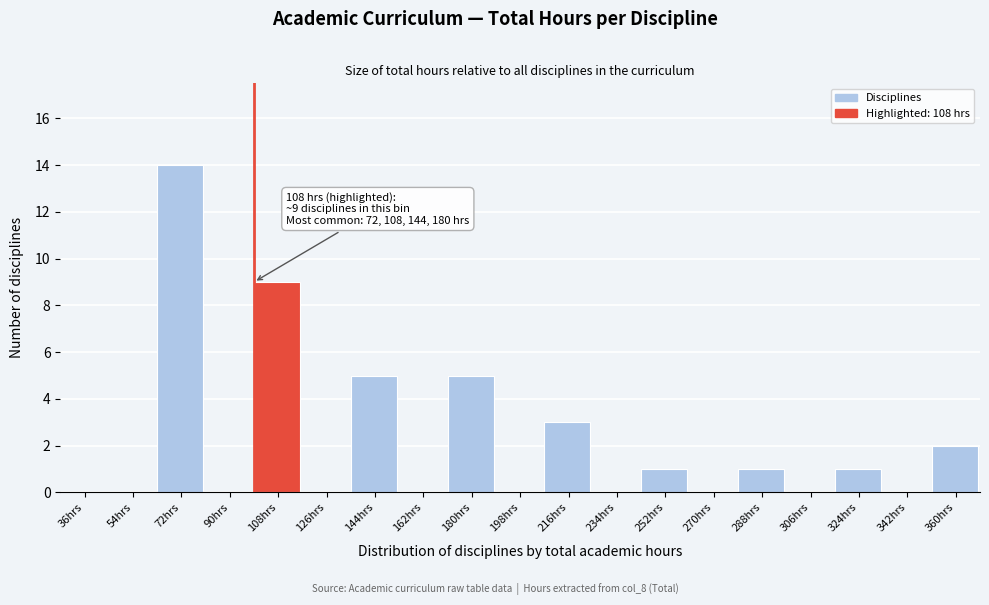

Reading right to left, list all the values displayed in this chart.

360hrs=2	342hrs=0	324hrs=1	306hrs=0	288hrs=1	270hrs=0	252hrs=1	234hrs=0	216hrs=3	198hrs=0	180hrs=5	162hrs=0	144hrs=5	126hrs=0	108hrs=9	90hrs=0	72hrs=14	54hrs=0	36hrs=0